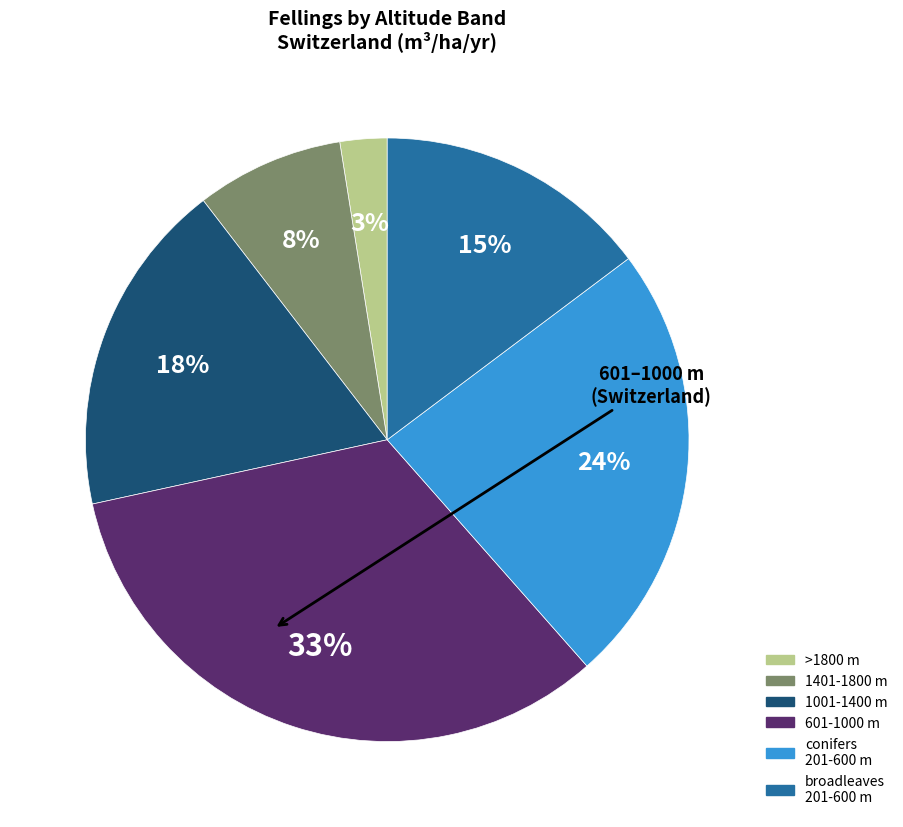

How many slices are in this pie chart?

6